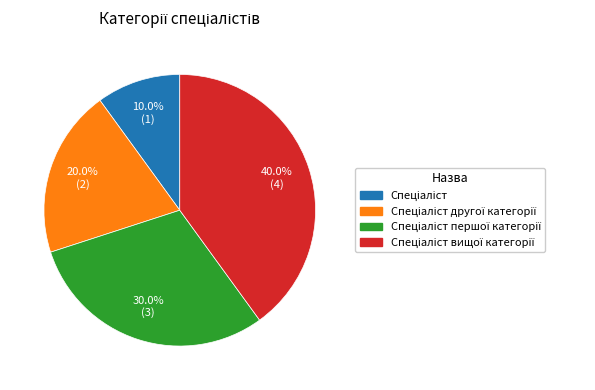

To the nearest percent, what is the difference between the largest and smallest slice percentages?

30%